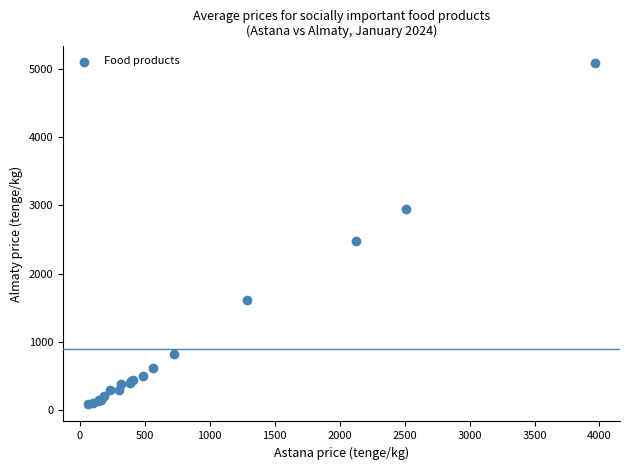

What Y value in the scatter plot is closest to 2580?

2483